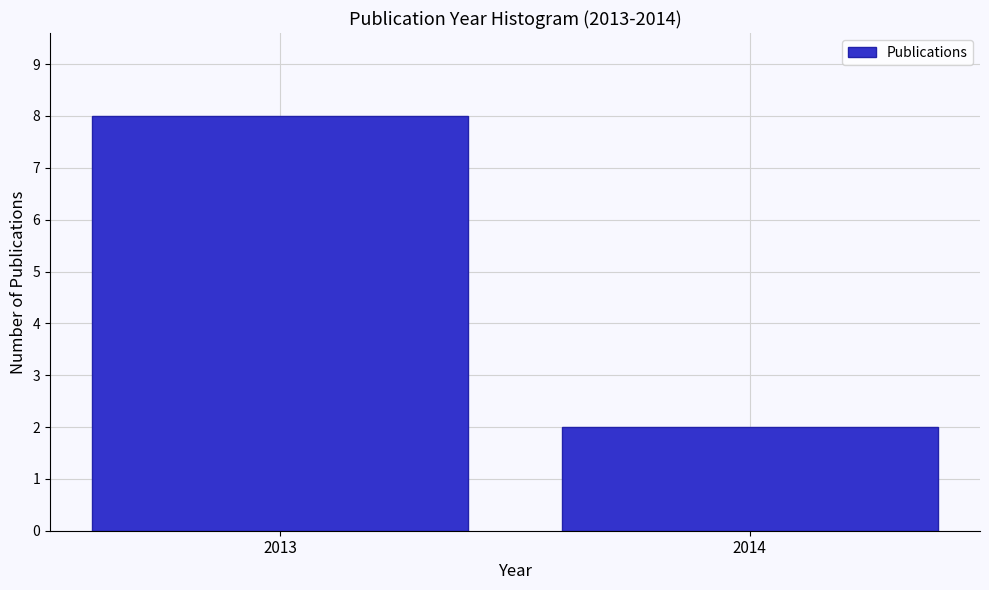

Reading left to right, list all the values displayed in this chart.

2013=8	2014=2